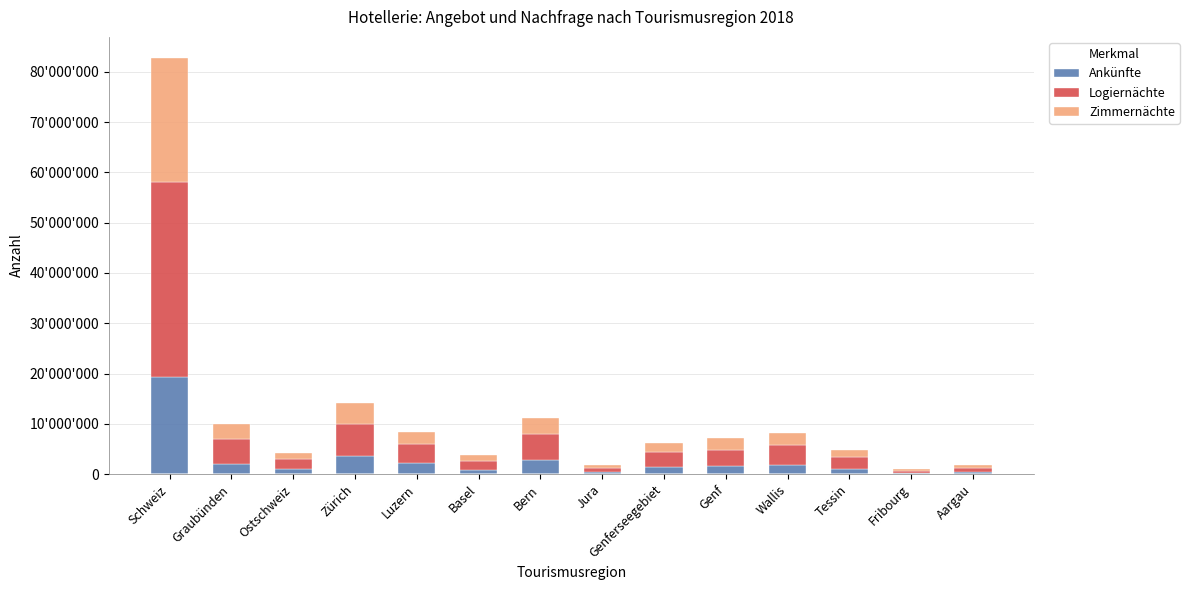

What is the value of the Ankünfte bar at the 14th from the left?

418164